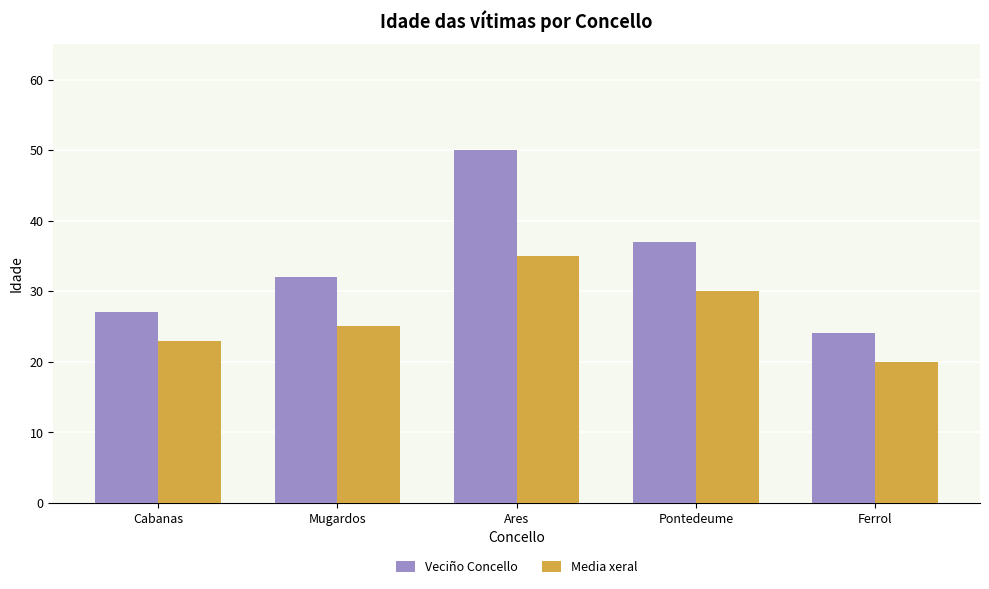

Where is Media xeral nearest to the value 27?

Mugardos